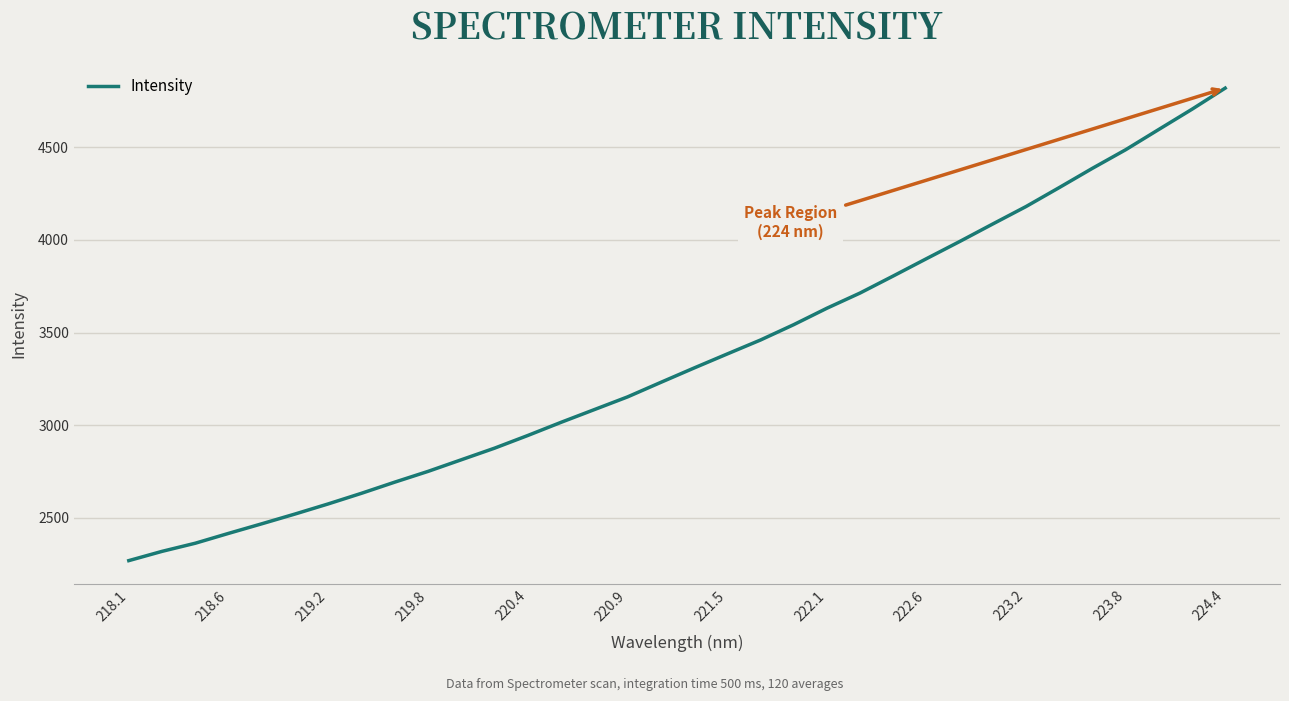

True or false: there are more than 0 points higher than both neighbors.

False